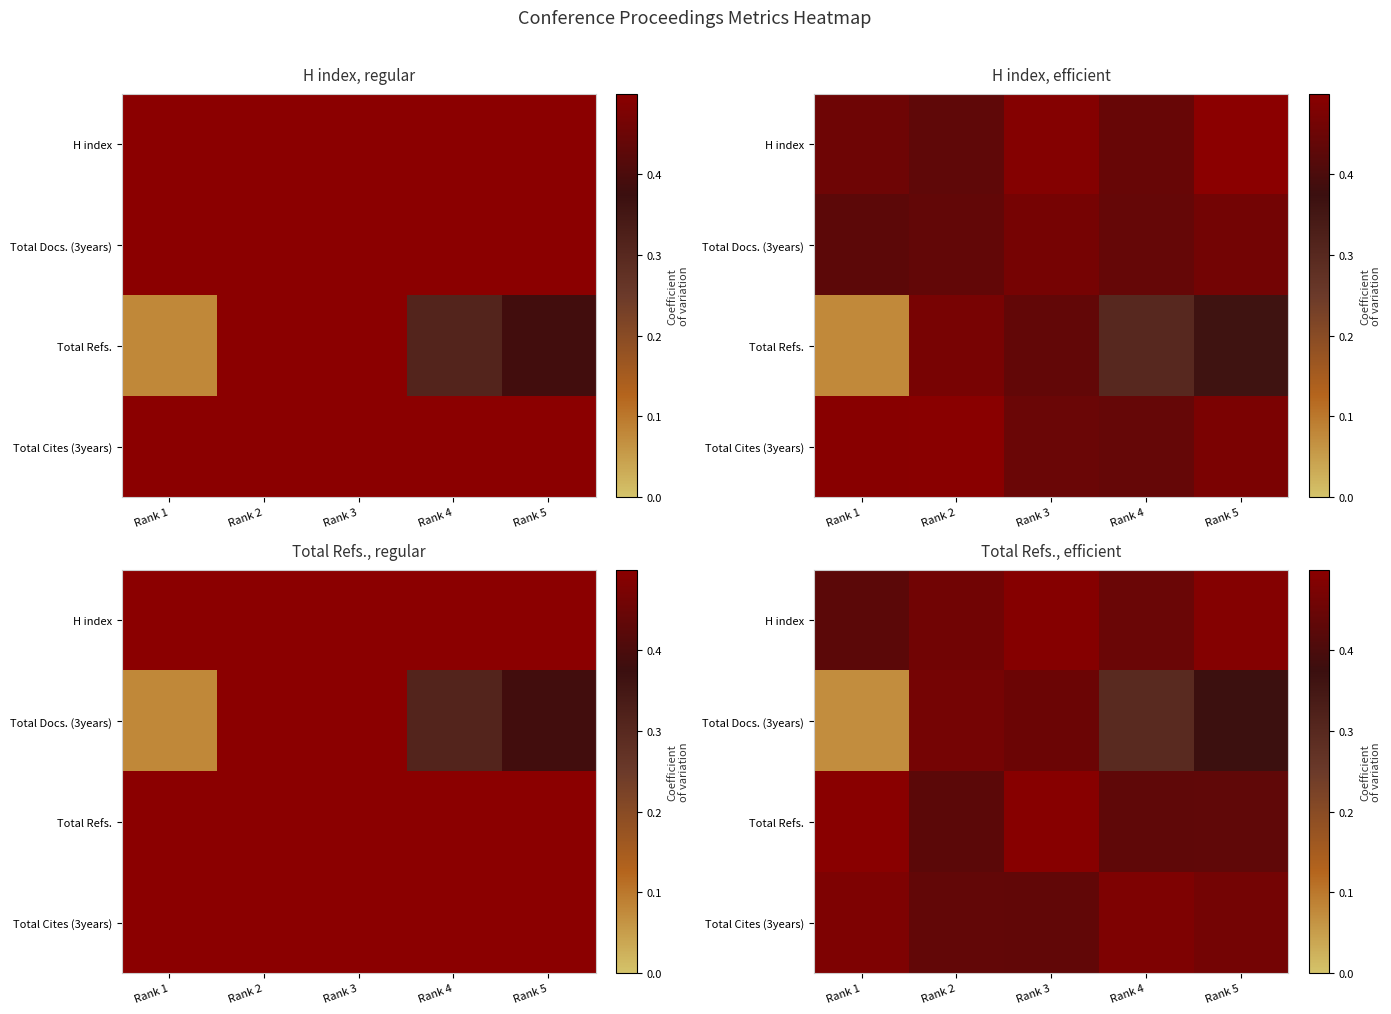

What is the maximum value shown in the chart?

0.5